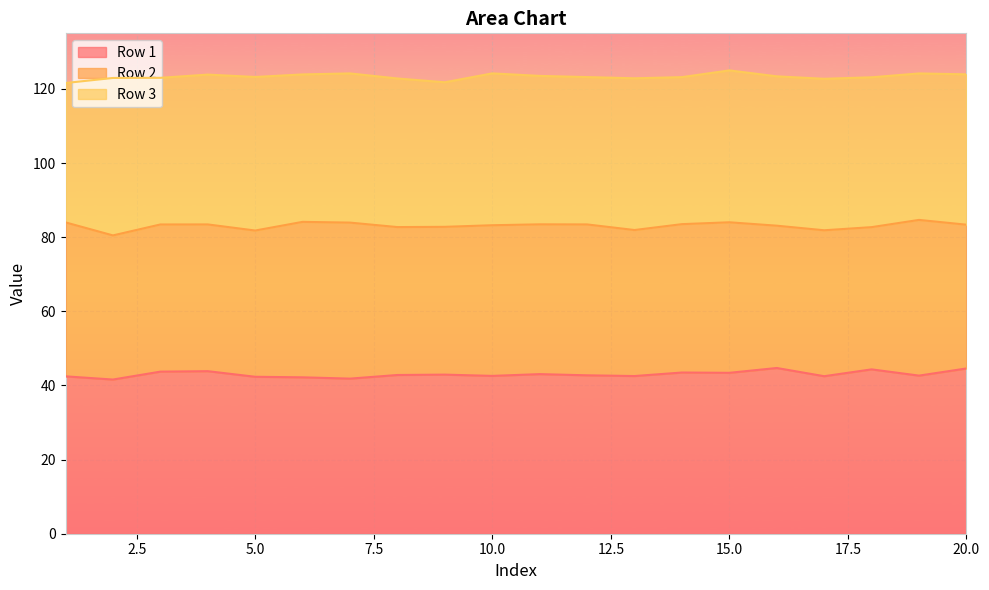

In Row 3, how many points are higher than both neighbors (excluding endpoints)?

5